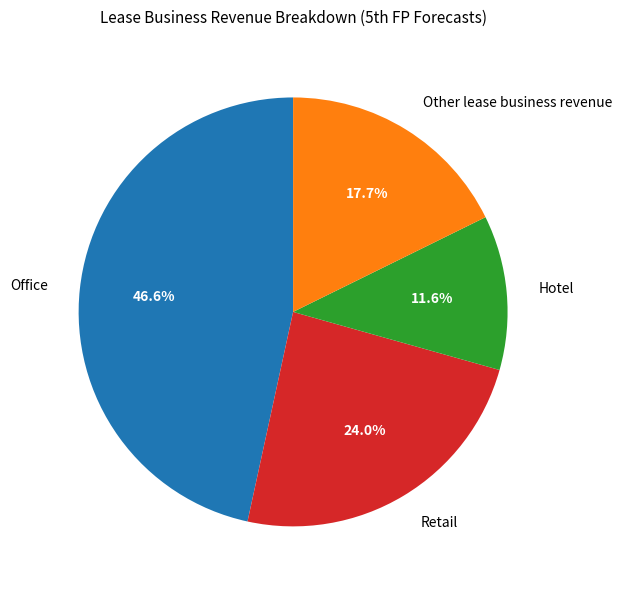

To the nearest percent, what is the difference between the largest and smallest slice percentages?

35%